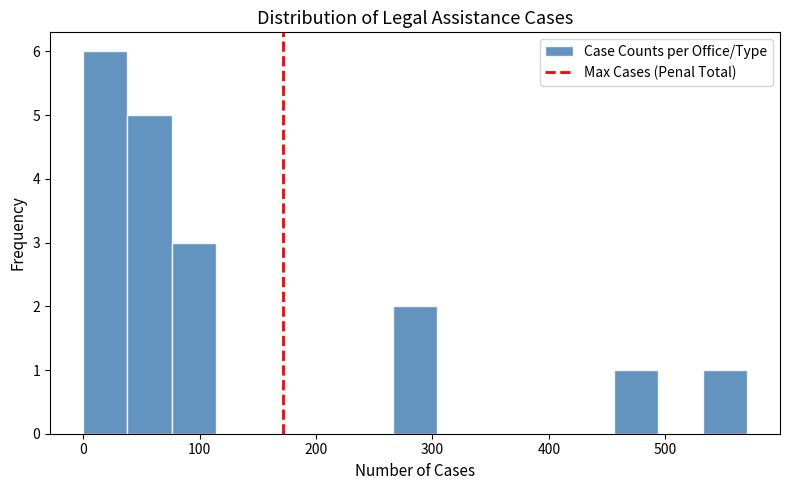

Read against the x-axis, roughly where is the centre of the tallest bar?

20